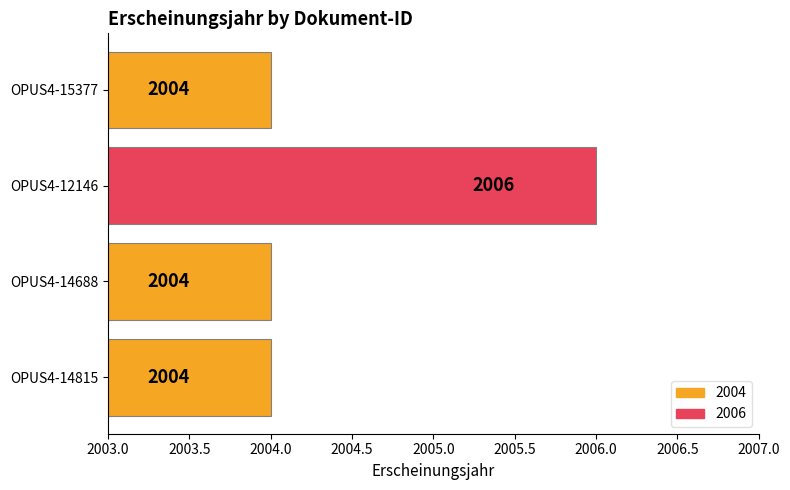

Is it true that the value at OPUS4-15377 is 2668?

False